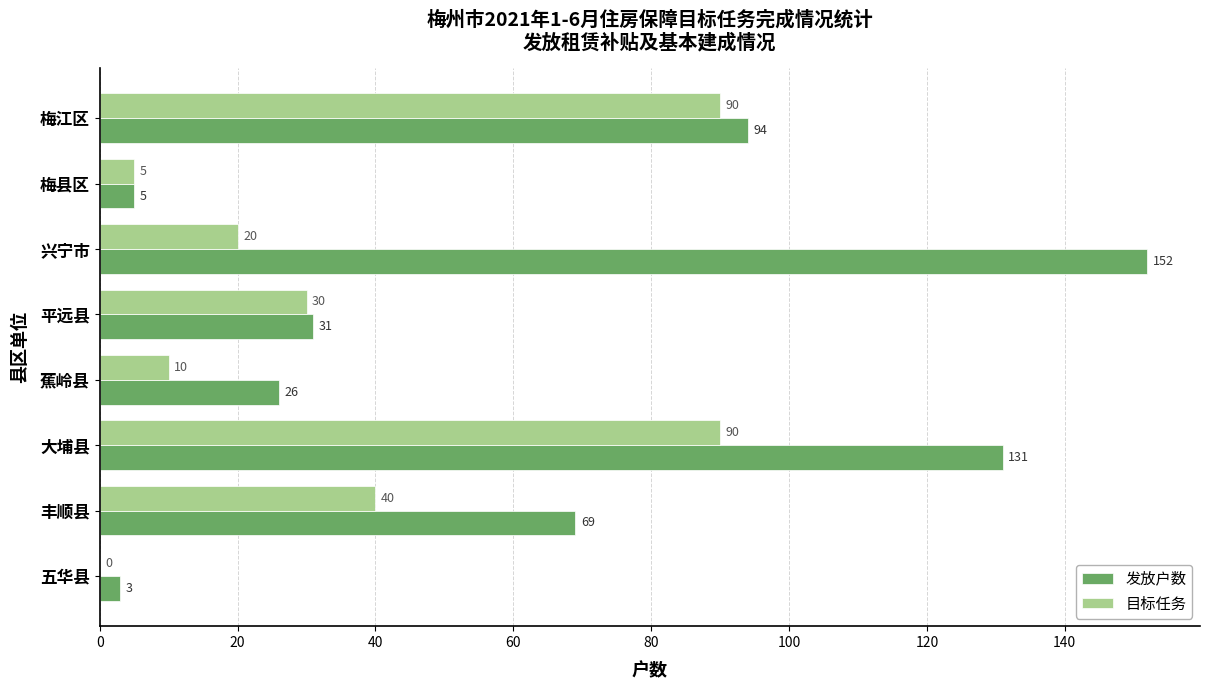

Which series has the largest total across all categories?

发放户数